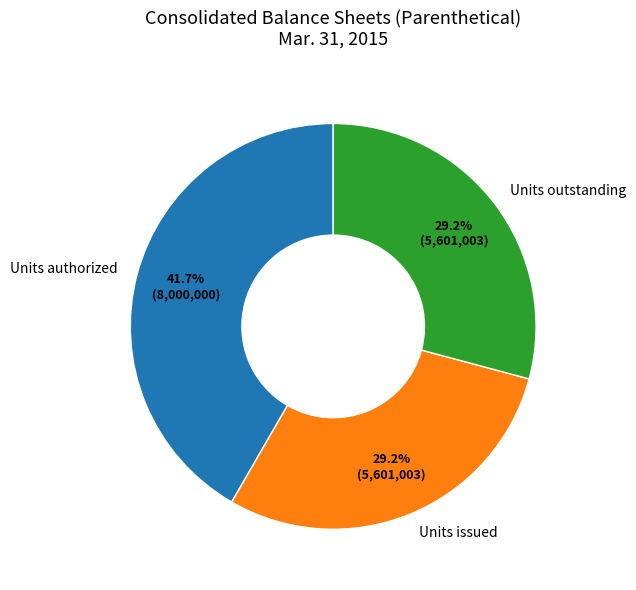

To the nearest percent, what is the average slice percentage?

33%